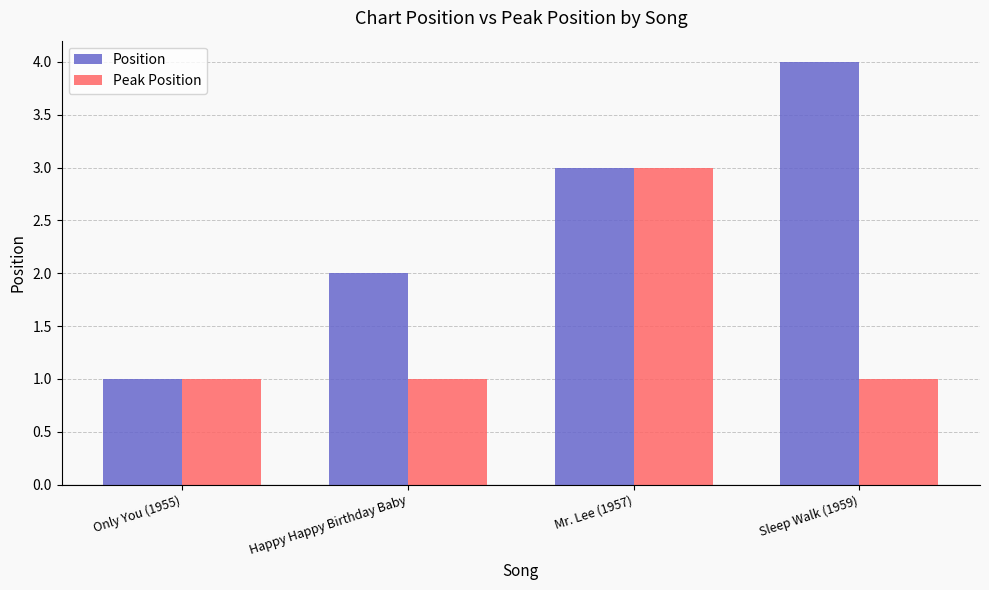

Which category has the highest value across all series?

Sleep Walk (1959)